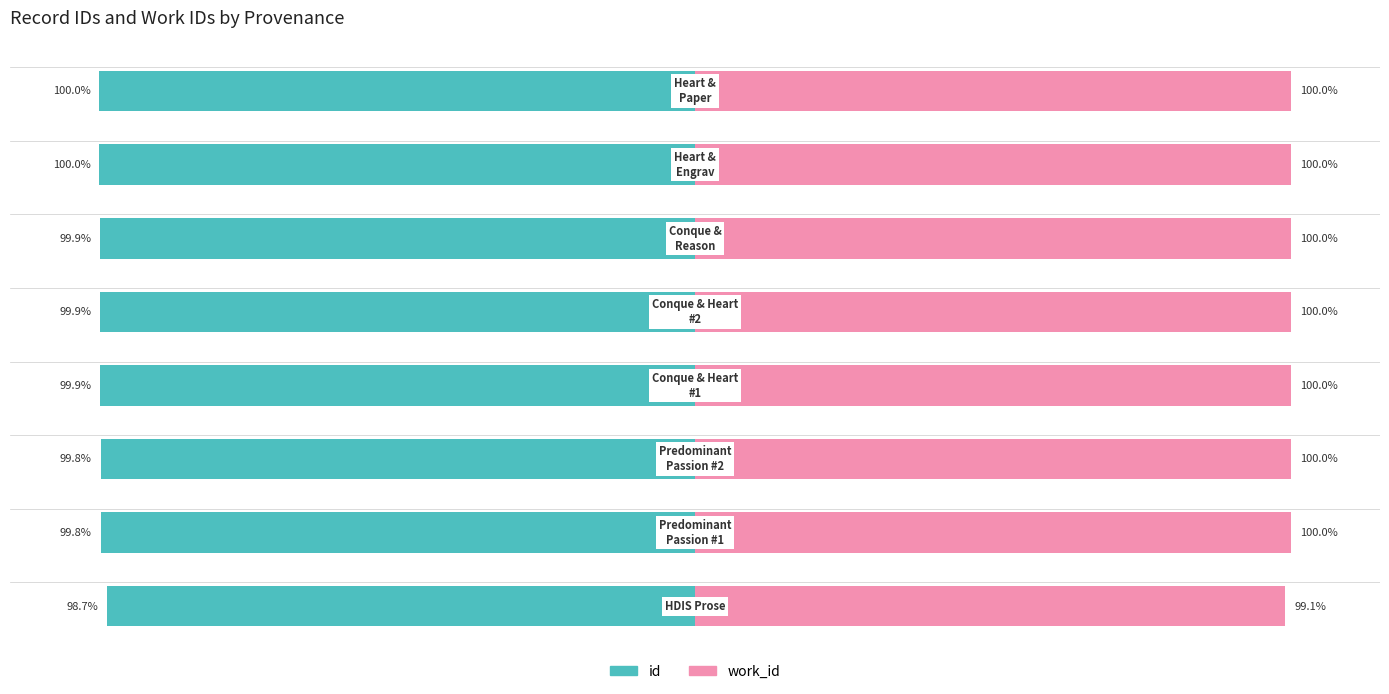

The value of work_id at 4 is 169.6. True or false?

False